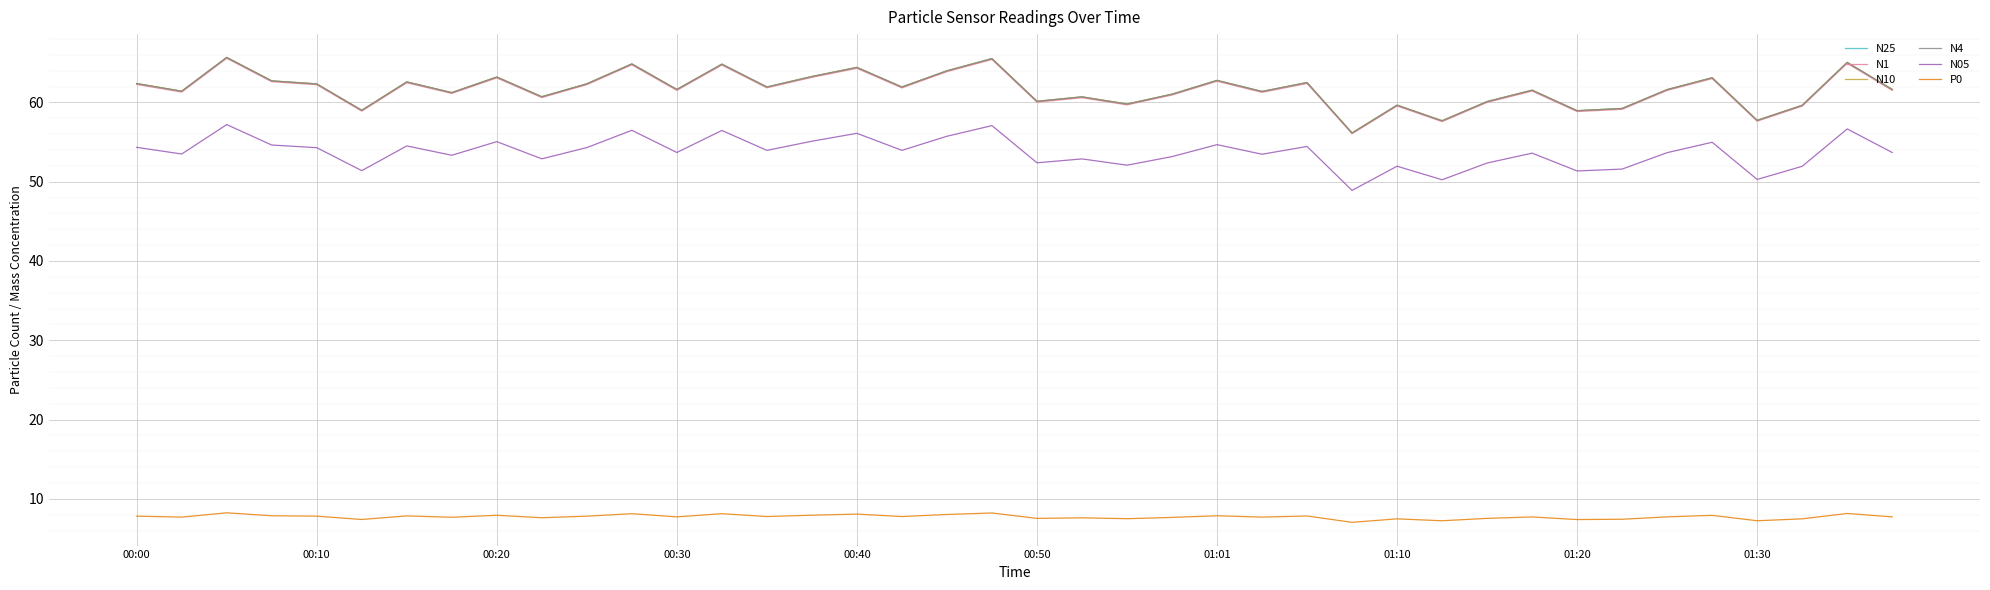

What is the highest value of the N10 series?

65.7